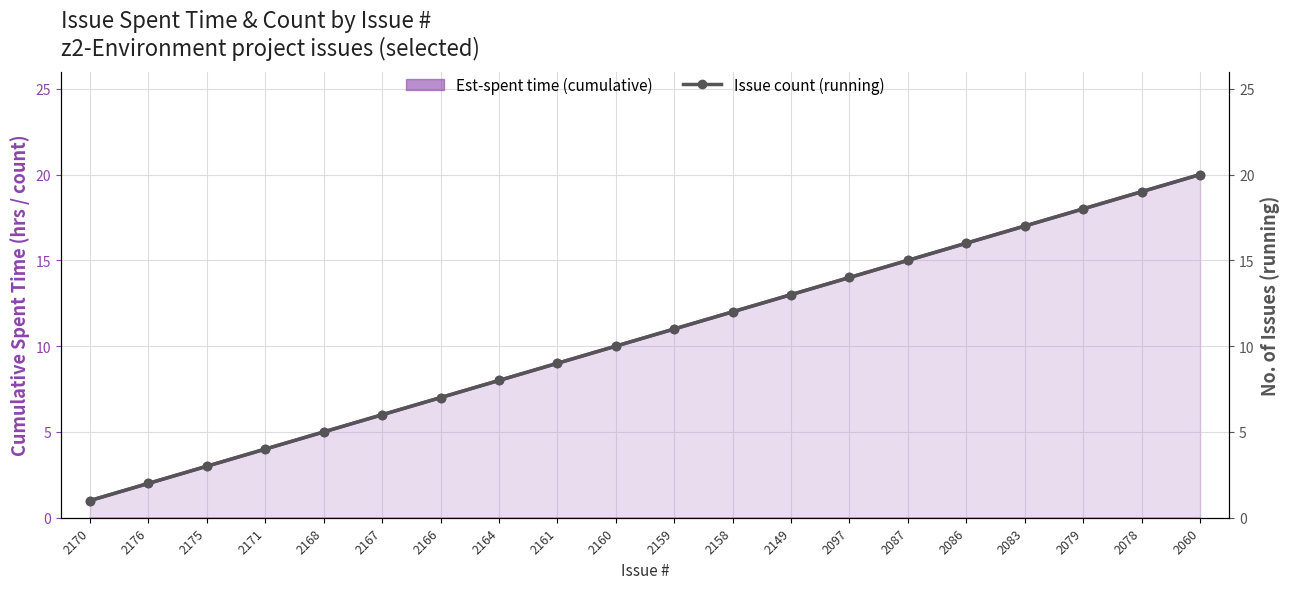

What are all the series names shown in the legend?

Est-spent time (cumulative), Issue count (running)